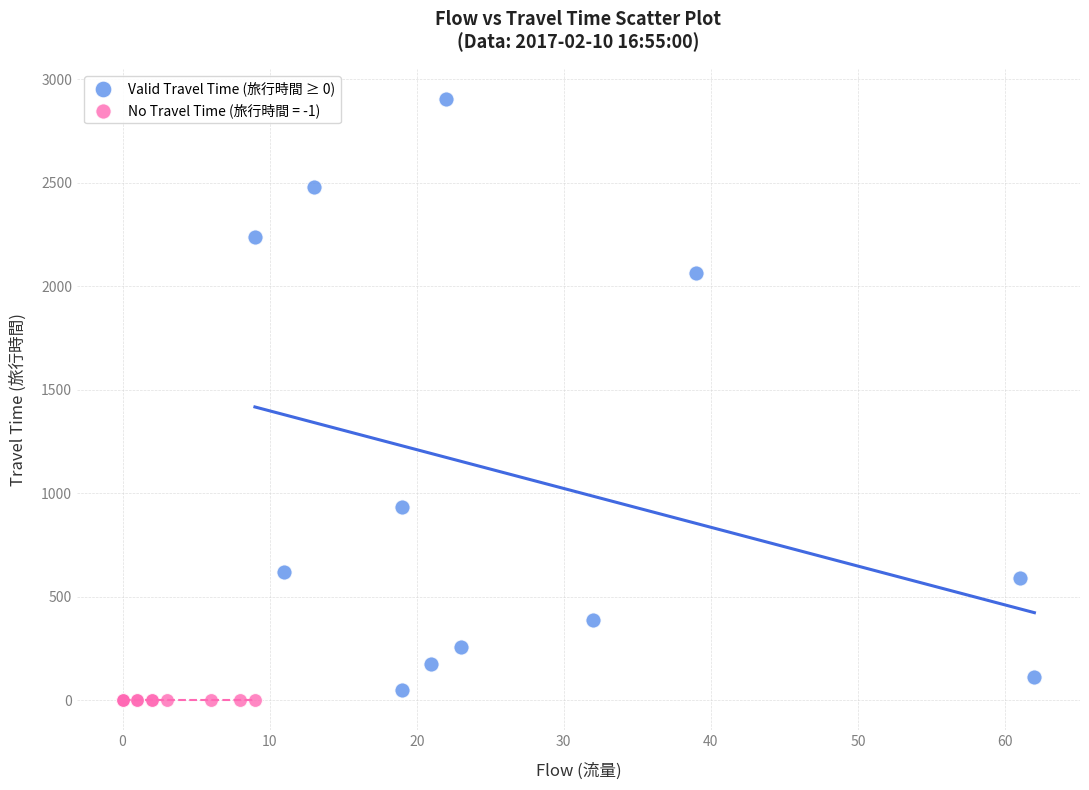

Which series contains the highest Y value?

Valid Travel Time (旅行時間 ≥ 0)